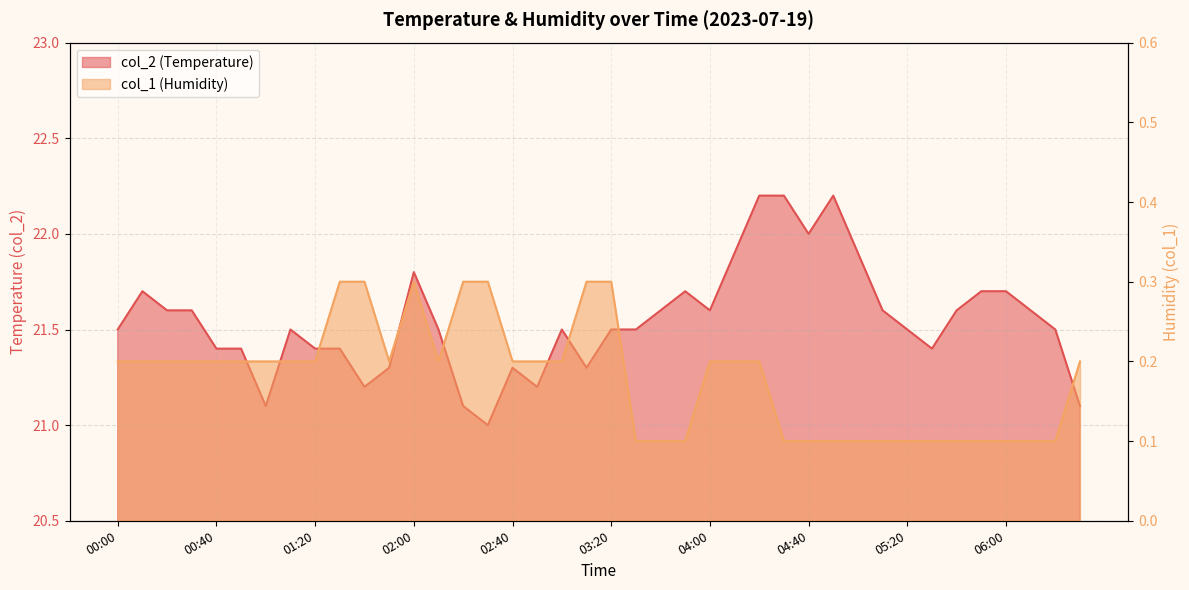

At how many categories does at least one series exceed 3?

40